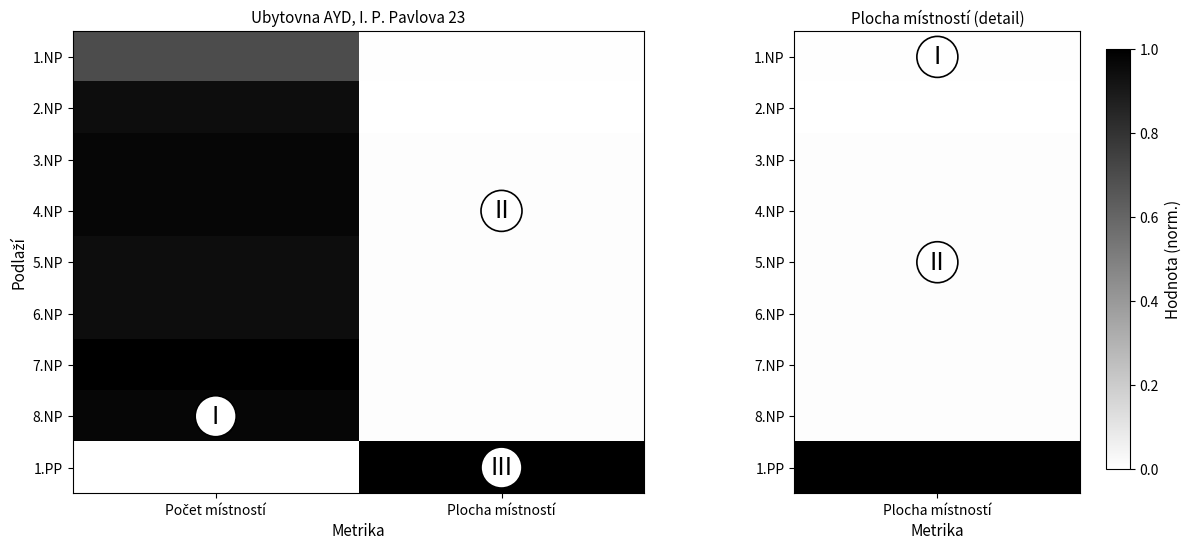

Which series changed the most between Počet místností and Plocha místností?

1.PP